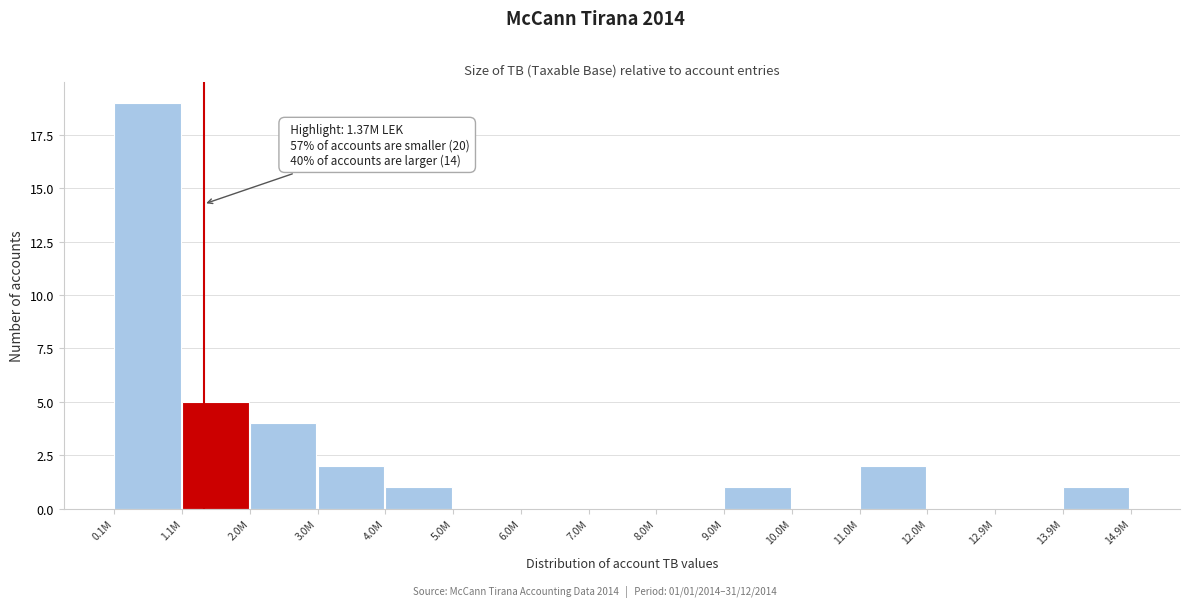

Reading right to left, list all the values displayed in this chart.

13.9M=1	12.9M=0	12.0M=0	11.0M=2	10.0M=0	9.0M=1	8.0M=0	7.0M=0	6.0M=0	5.0M=0	4.0M=1	3.0M=2	2.0M=4	1.1M=5	0.1M=19